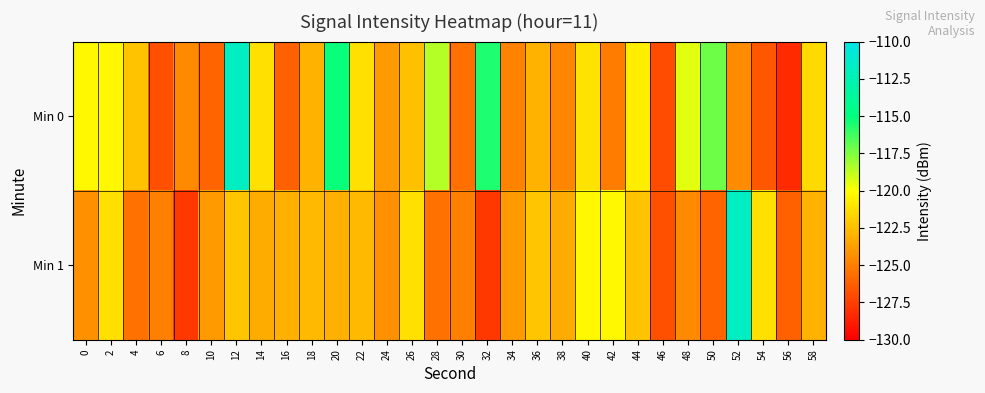

What is the total value across all series at 36?

-245.2